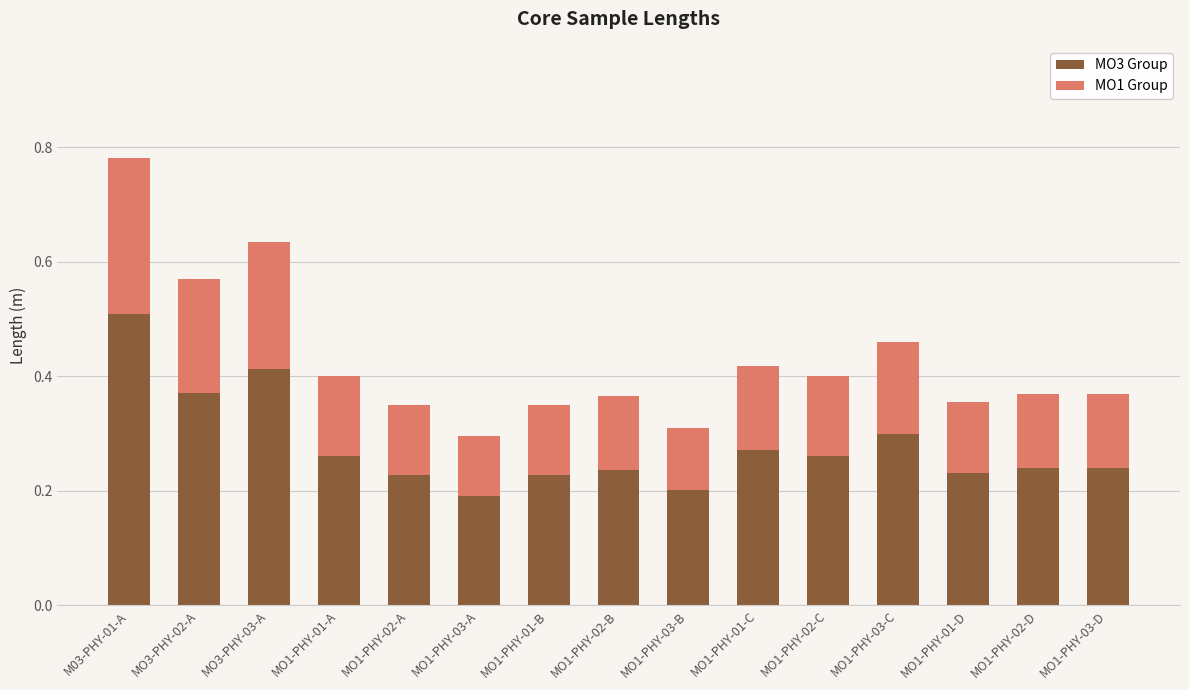

What is the sum of all MO3 Group values?

4.2